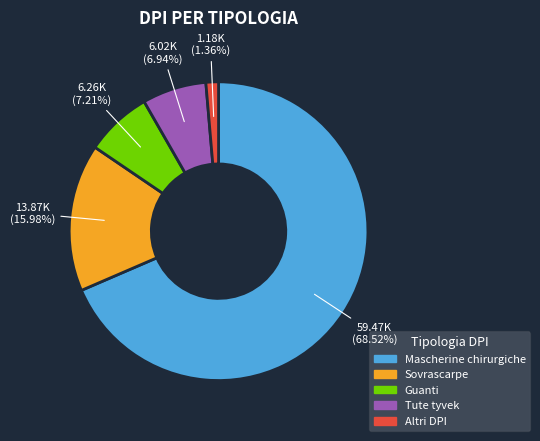

To the nearest percent, what is the combined percentage of Altri DPI and Mascherine chirurgiche?

70%